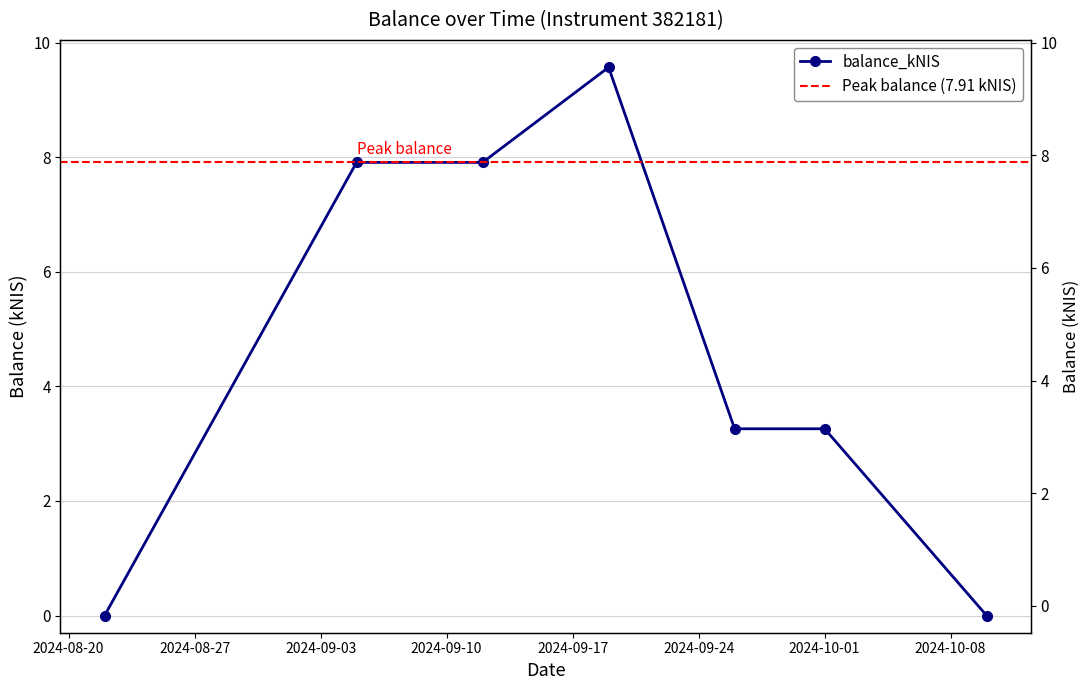

List the labels in order of value, largest first.

2024-09-19, 2024-09-05, 2024-09-12, 2024-09-26, 2024-10-01, 2024-08-22, 2024-10-10